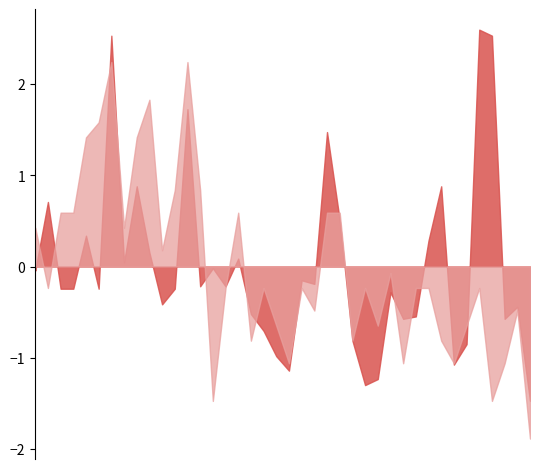

Reading left to right, transcribe all the data shown in this chart.

SDS_P1: 00:01=-0.0	00:03=0.7	00:06=-0.2	00:08=-0.2	00:11=0.3	00:13=-0.2	00:16=2.5	00:18=0.0	00:21=0.9	00:23=0.2	00:26=-0.4	00:28=-0.2	00:30=1.7	00:33=-0.2	00:35=-0.0	00:38=-0.2	00:40=0.1	00:43=-0.5	00:45=-0.7	00:48=-1.0	00:50=-1.1	00:53=-0.2	00:55=-0.2	00:58=1.5	01:00=0.5	01:03=-0.8	01:05=-1.3	01:08=-1.2	01:10=-0.3	01:12=-0.6	01:15=-0.5	01:17=0.3	01:20=0.9	01:22=-1.1	01:25=-0.9	01:27=2.6	01:30=2.5	01:32=-0.6	01:34=-0.4	01:37=-1.5
SDS_P2: 00:01=0.4	00:03=-0.2	00:06=0.6	00:08=0.6	00:11=1.4	00:13=1.6	00:16=2.2	00:18=0.4	00:21=1.4	00:23=1.8	00:26=0.2	00:28=0.8	00:30=2.2	00:33=0.8	00:35=-1.5	00:38=-0.2	00:40=0.6	00:43=-0.8	00:45=-0.2	00:48=-0.6	00:50=-1.1	00:53=-0.2	00:55=-0.5	00:58=0.6	01:00=0.6	01:03=-0.8	01:05=-0.2	01:08=-0.6	01:10=-0.1	01:12=-1.1	01:15=-0.2	01:17=-0.2	01:20=-0.8	01:22=-1.1	01:25=-0.6	01:27=-0.2	01:30=-1.5	01:32=-1.1	01:34=-0.5	01:37=-1.9